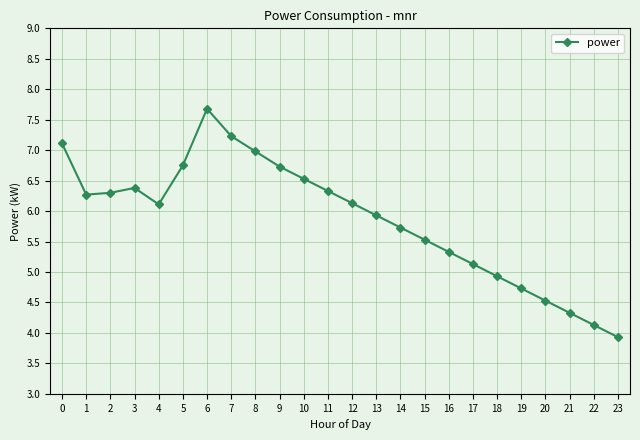

Is it true that the value at 7 is 11.0?

False